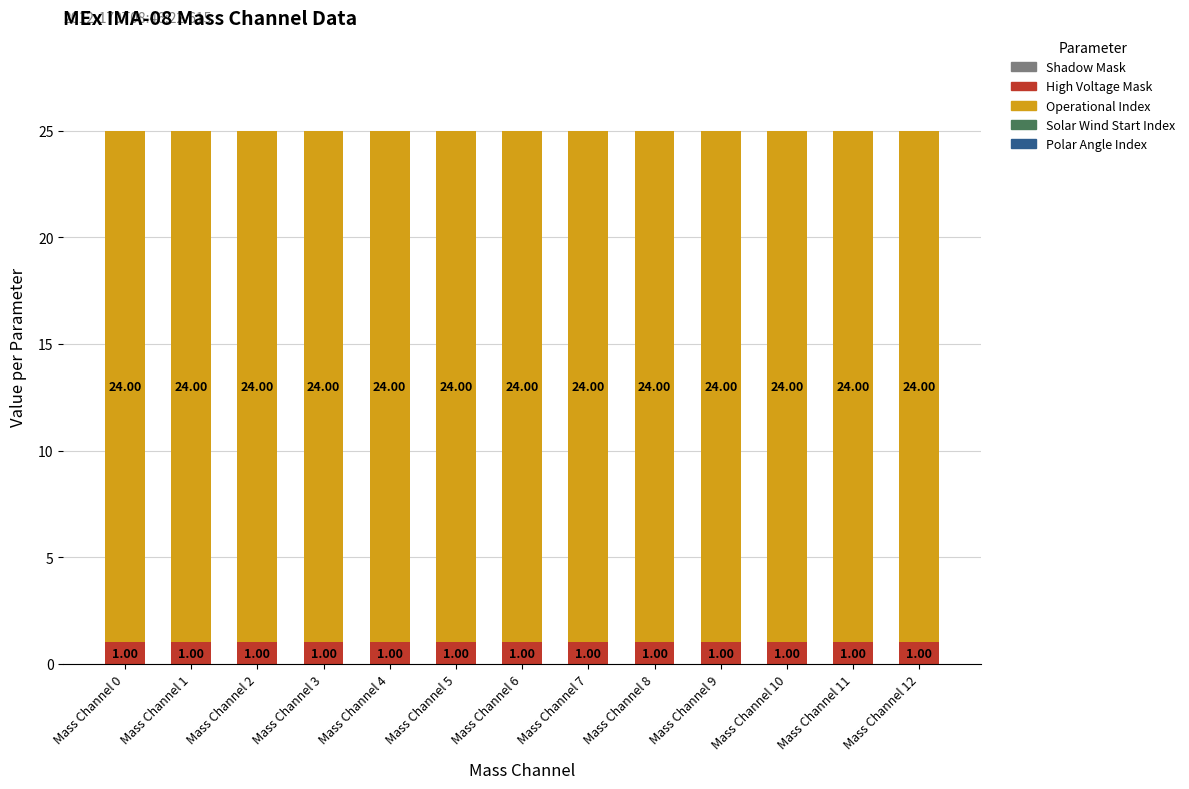

What is the total value across all series at Mass Channel 5?

25